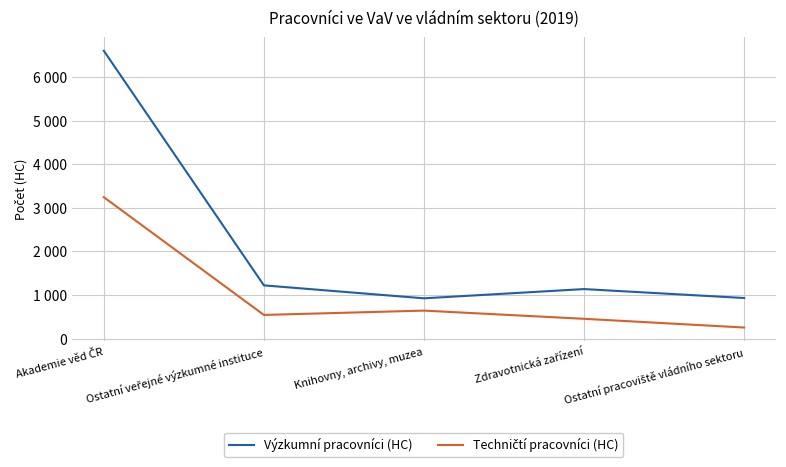

What is the difference between the maximum and minimum values in the Techničtí pracovníci (HC) series?

2990